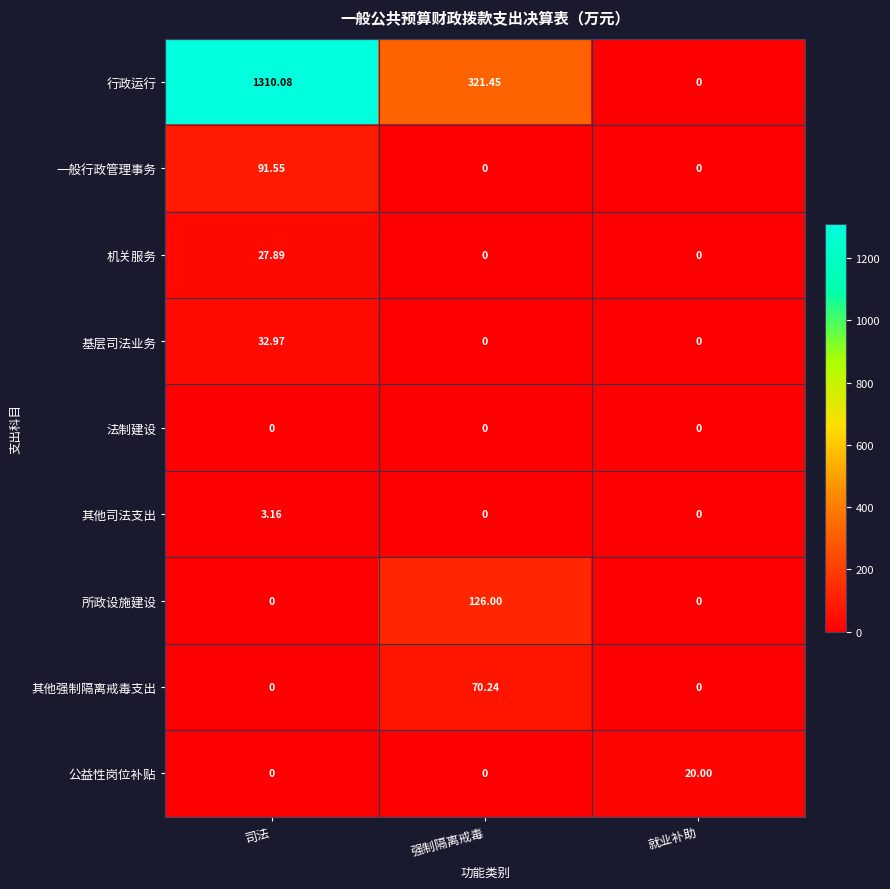

At which category does the chart reach its peak across all series?

司法